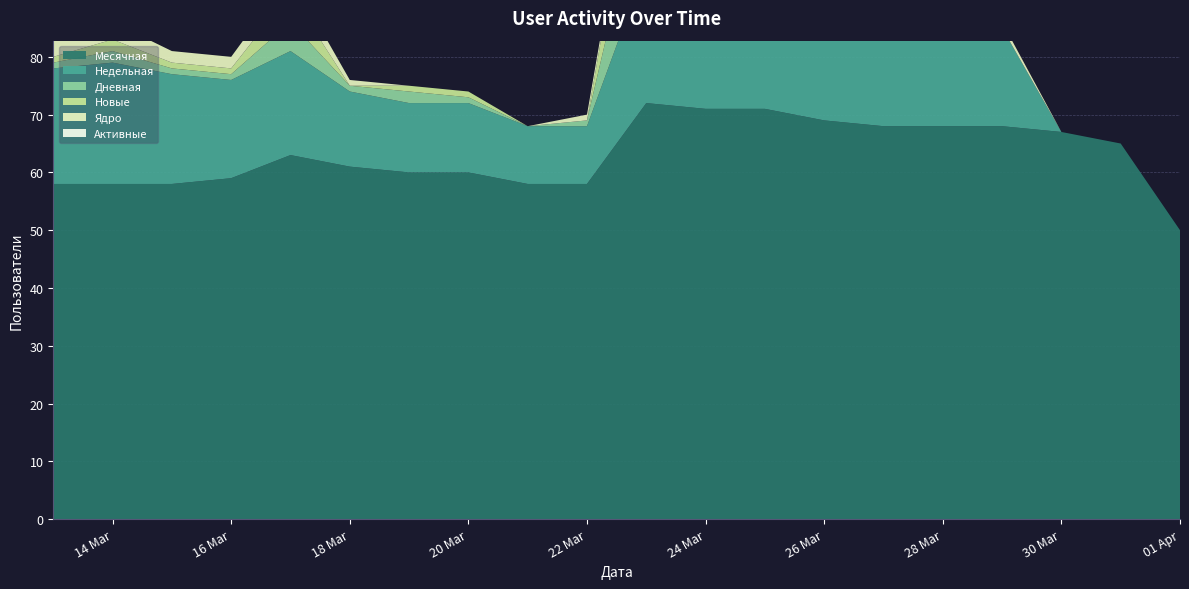

Reading right to left, extract all data points from this chart.

Месячная: 2020-04-01=50	2020-03-31=65	2020-03-30=67	2020-03-29=68	2020-03-28=68	2020-03-27=68	2020-03-26=69	2020-03-25=71	2020-03-24=71	2020-03-23=72	2020-03-22=58	2020-03-21=58	2020-03-20=60	2020-03-19=60	2020-03-18=61	2020-03-17=63	2020-03-16=59	2020-03-15=58	2020-03-14=58	2020-03-13=58
Недельная: 2020-04-01=0	2020-03-31=0	2020-03-30=0	2020-03-29=17	2020-03-28=17	2020-03-27=17	2020-03-26=18	2020-03-25=20	2020-03-24=21	2020-03-23=24	2020-03-22=10	2020-03-21=10	2020-03-20=12	2020-03-19=12	2020-03-18=13	2020-03-17=18	2020-03-16=17	2020-03-15=19	2020-03-14=21	2020-03-13=20
Дневная: 2020-04-01=0	2020-03-31=0	2020-03-30=0	2020-03-29=0	2020-03-28=0	2020-03-27=0	2020-03-26=0	2020-03-25=0	2020-03-24=0	2020-03-23=17	2020-03-22=1	2020-03-21=0	2020-03-20=1	2020-03-19=2	2020-03-18=1	2020-03-17=5	2020-03-16=1	2020-03-15=1	2020-03-14=2	2020-03-13=1
Новые: 2020-04-01=0	2020-03-31=0	2020-03-30=0	2020-03-29=0	2020-03-28=0	2020-03-27=0	2020-03-26=0	2020-03-25=0	2020-03-24=0	2020-03-23=15	2020-03-22=0	2020-03-21=0	2020-03-20=1	2020-03-19=1	2020-03-18=0	2020-03-17=5	2020-03-16=1	2020-03-15=1	2020-03-14=2	2020-03-13=1
Ядро: 2020-04-01=0	2020-03-31=0	2020-03-30=0	2020-03-29=1	2020-03-28=0	2020-03-27=0	2020-03-26=0	2020-03-25=0	2020-03-24=1	2020-03-23=1	2020-03-22=1	2020-03-21=0	2020-03-20=0	2020-03-19=0	2020-03-18=1	2020-03-17=3	2020-03-16=2	2020-03-15=2	2020-03-14=3	2020-03-13=3
Активные: 2020-04-01=0	2020-03-31=0	2020-03-30=0	2020-03-29=0	2020-03-28=0	2020-03-27=0	2020-03-26=0	2020-03-25=0	2020-03-24=0	2020-03-23=0	2020-03-22=0	2020-03-21=0	2020-03-20=0	2020-03-19=0	2020-03-18=0	2020-03-17=0	2020-03-16=0	2020-03-15=0	2020-03-14=0	2020-03-13=0